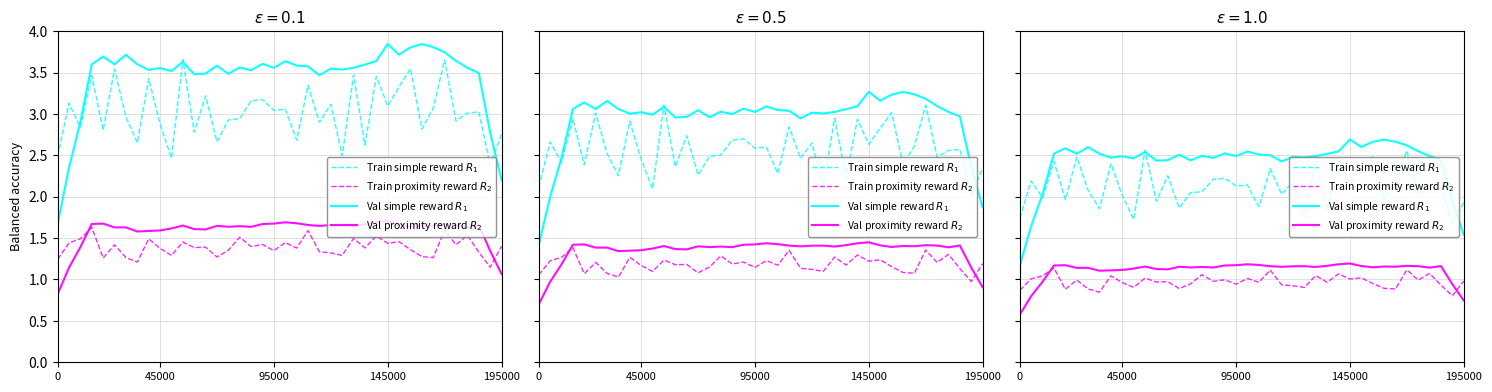

True or false: Train simple reward $R_1$ and Val proximity reward $R_2$ cross at least once.

False